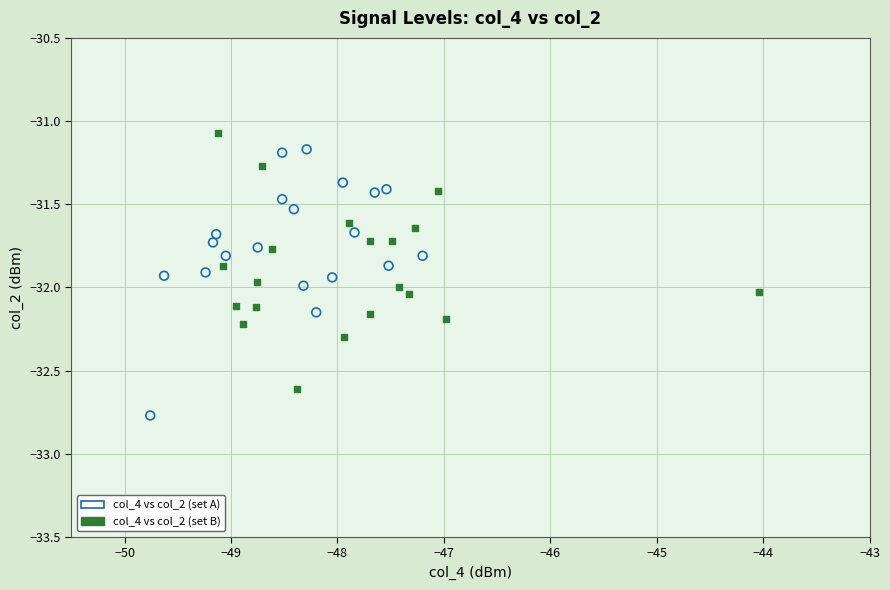

Which series reaches the maximum Y coordinate?

col_4 vs col_2 (set B)